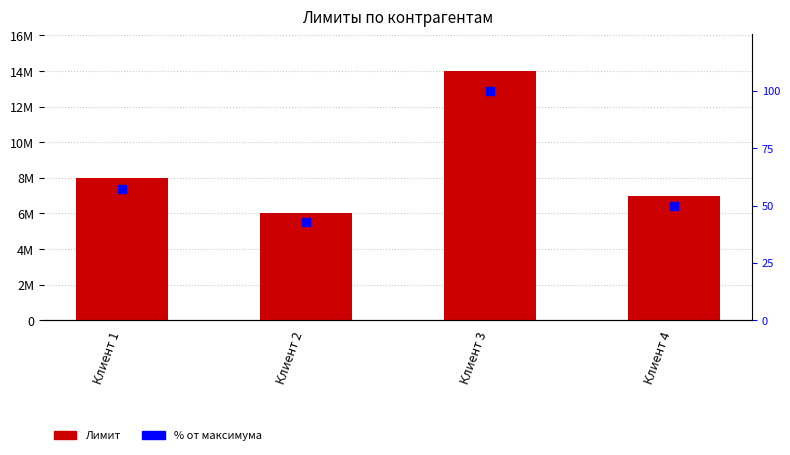

What is the total value across all series at Клиент 1?

8000057.1